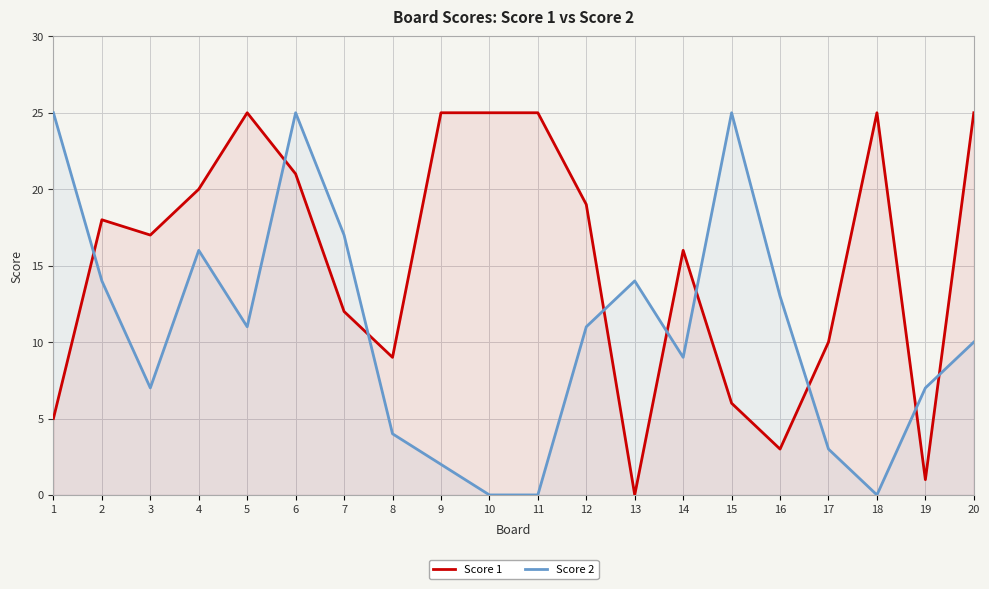

How many intersections are there between Score 1 and Score 2?

9